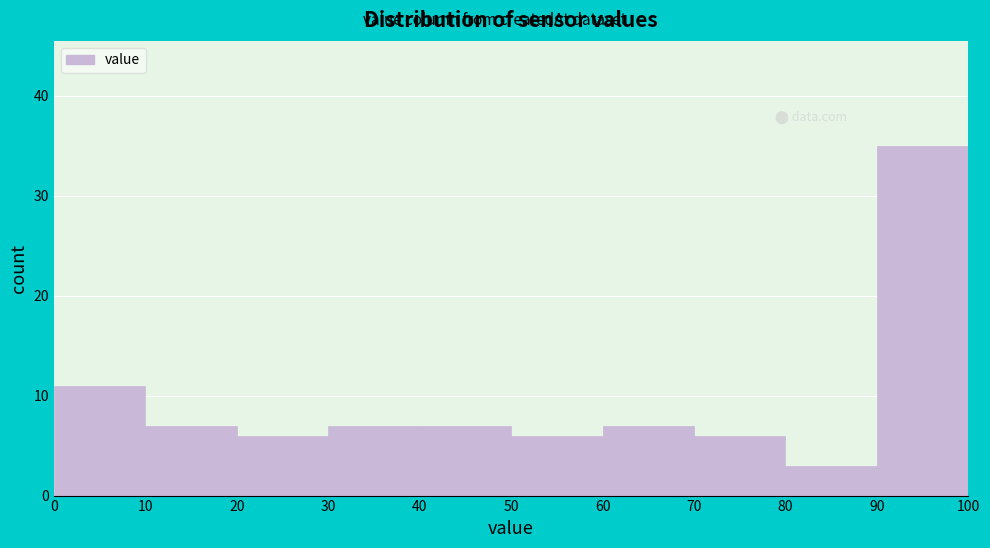

What is the height of the bar covering 60 to 70 on the x-axis? The values are not printed on the chart, so give them approximately, as read against the axis.

7